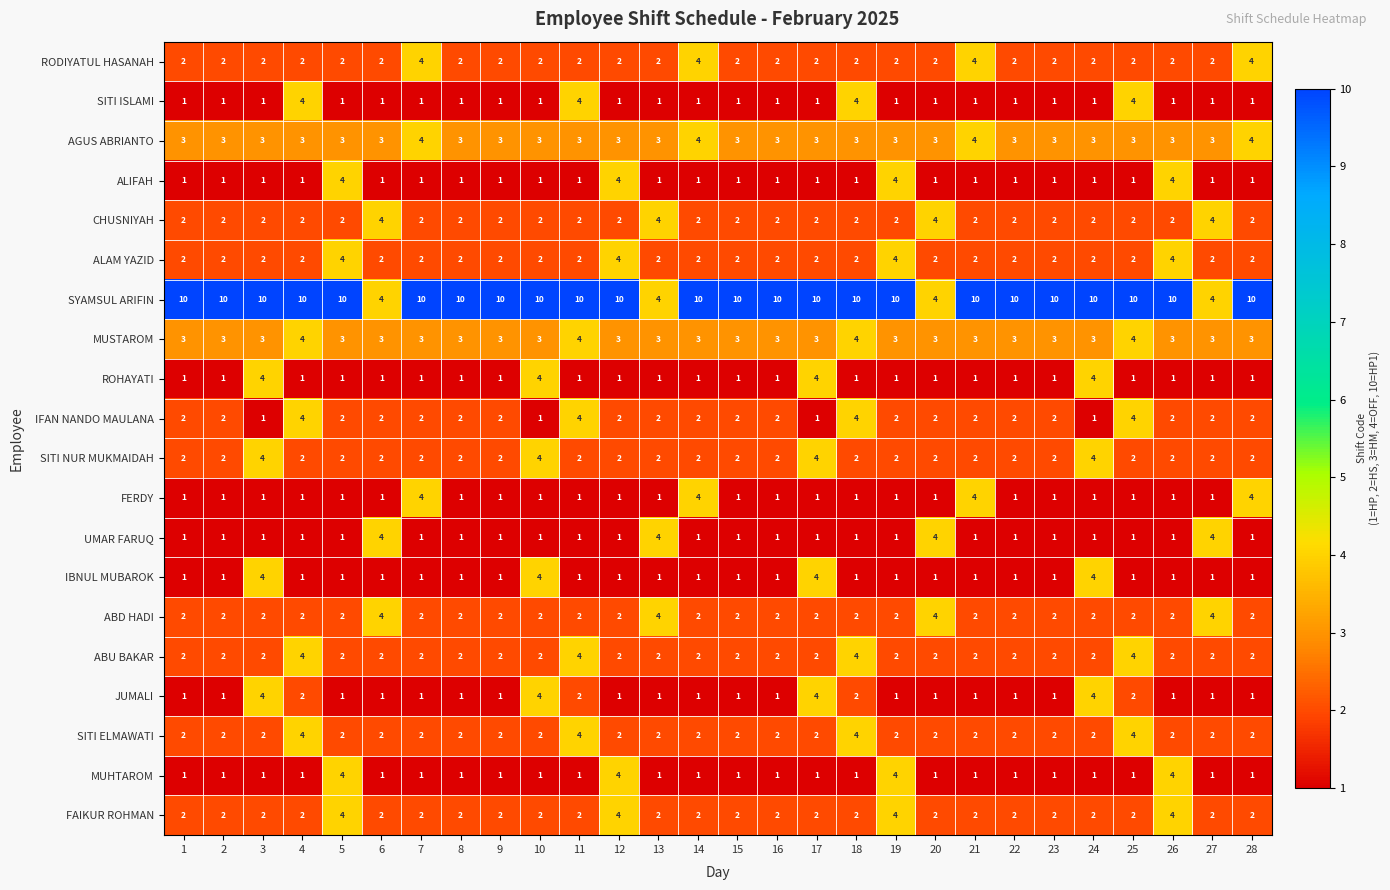

What is the sum of the ABU BAKAR values at 20 and 13?

4